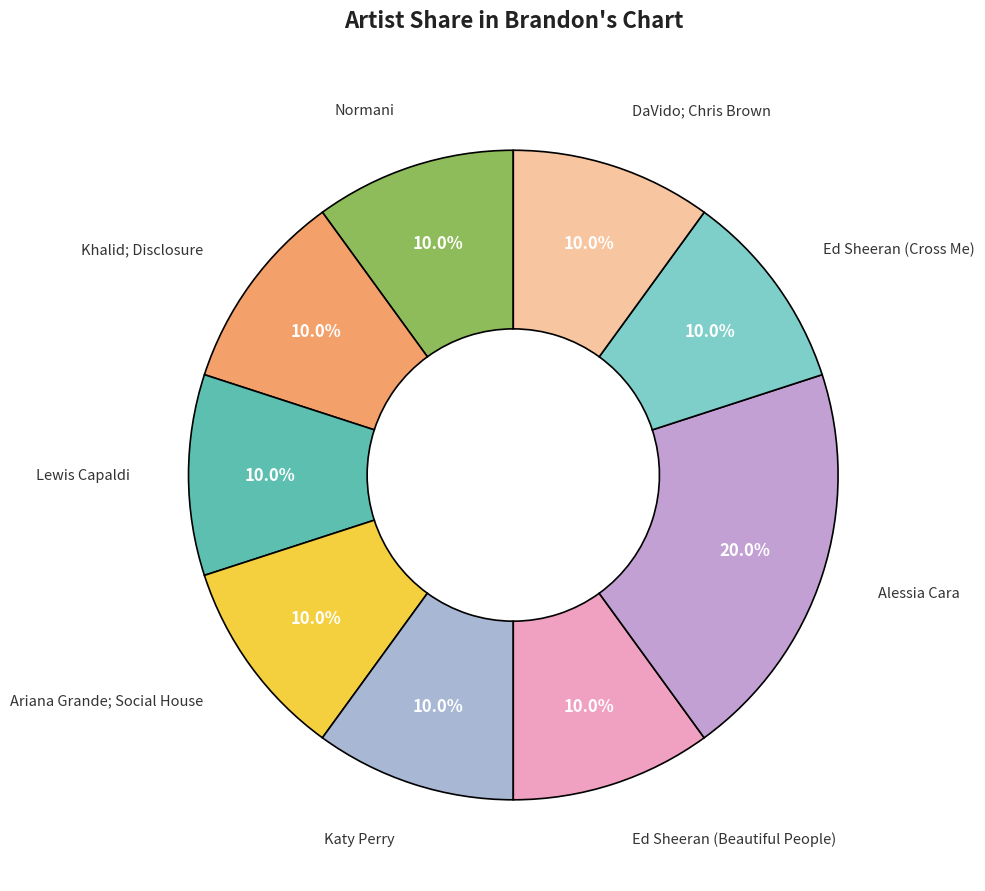

Is it true that Alessia Cara is 20% of the pie?

True